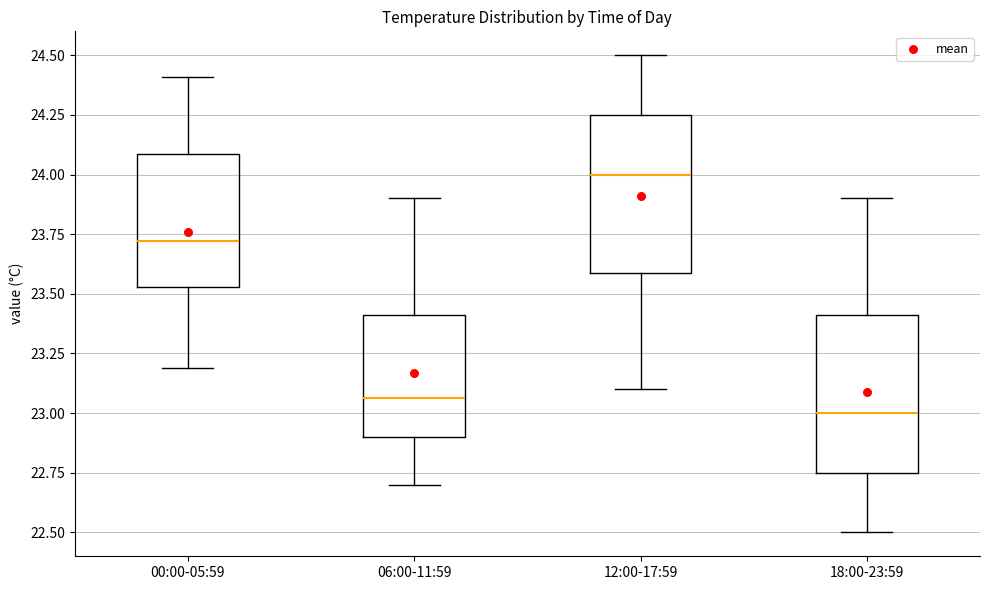

Reading left to right, read every box against the y-axis: the position of its median line, the range the box covers, and the ends of its whiskers. The values are not printed on the chart, so give them approximately, as read against the axis.

00:00-05:59: median 23.70, box 23.55 to 24.10, whiskers 23.20 to 24.40
06:00-11:59: median 23.05, box 22.90 to 23.40, whiskers 22.70 to 23.90
12:00-17:59: median 24.00, box 23.60 to 24.25, whiskers 23.10 to 24.50
18:00-23:59: median 23.00, box 22.75 to 23.40, whiskers 22.50 to 23.90